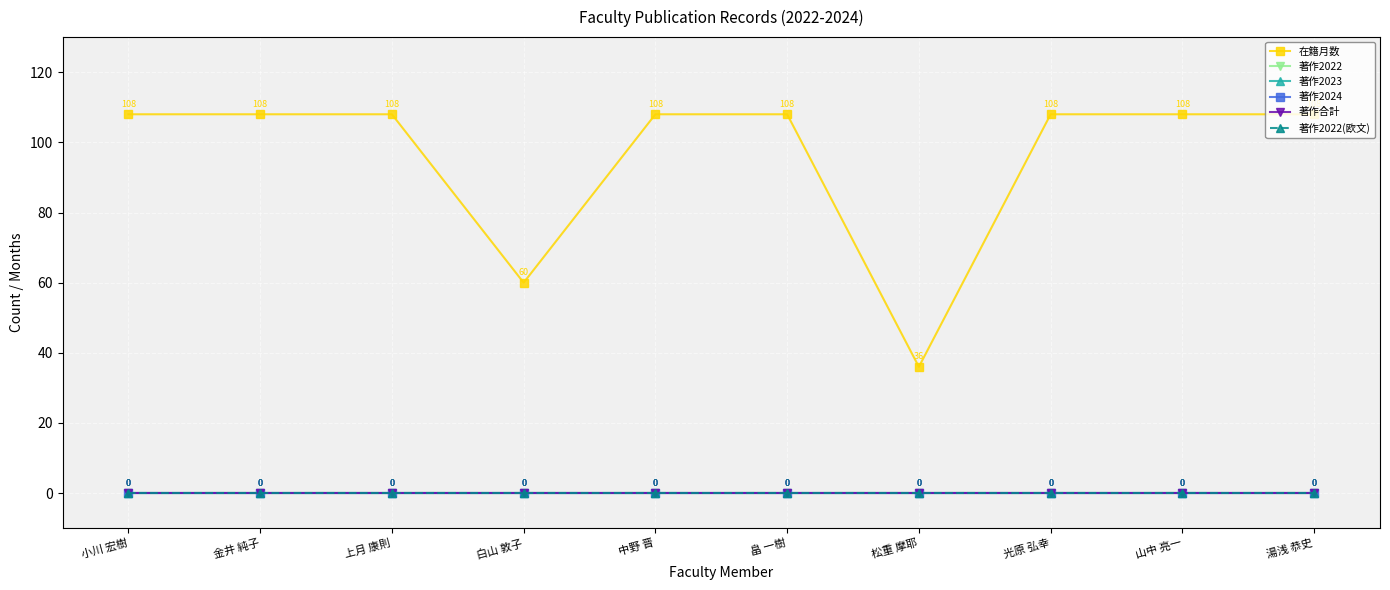

True or false: 著作2023 and 著作合計 intersect in this chart.

False